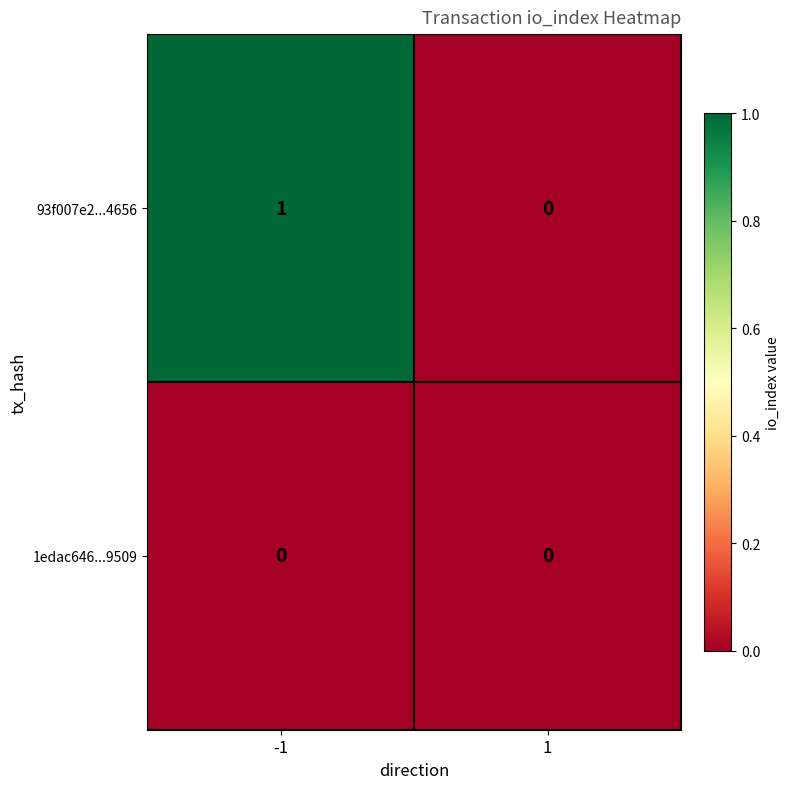

List the series in order of their overall mean, lowest first.

1edac646...9509, 93f007e2...4656